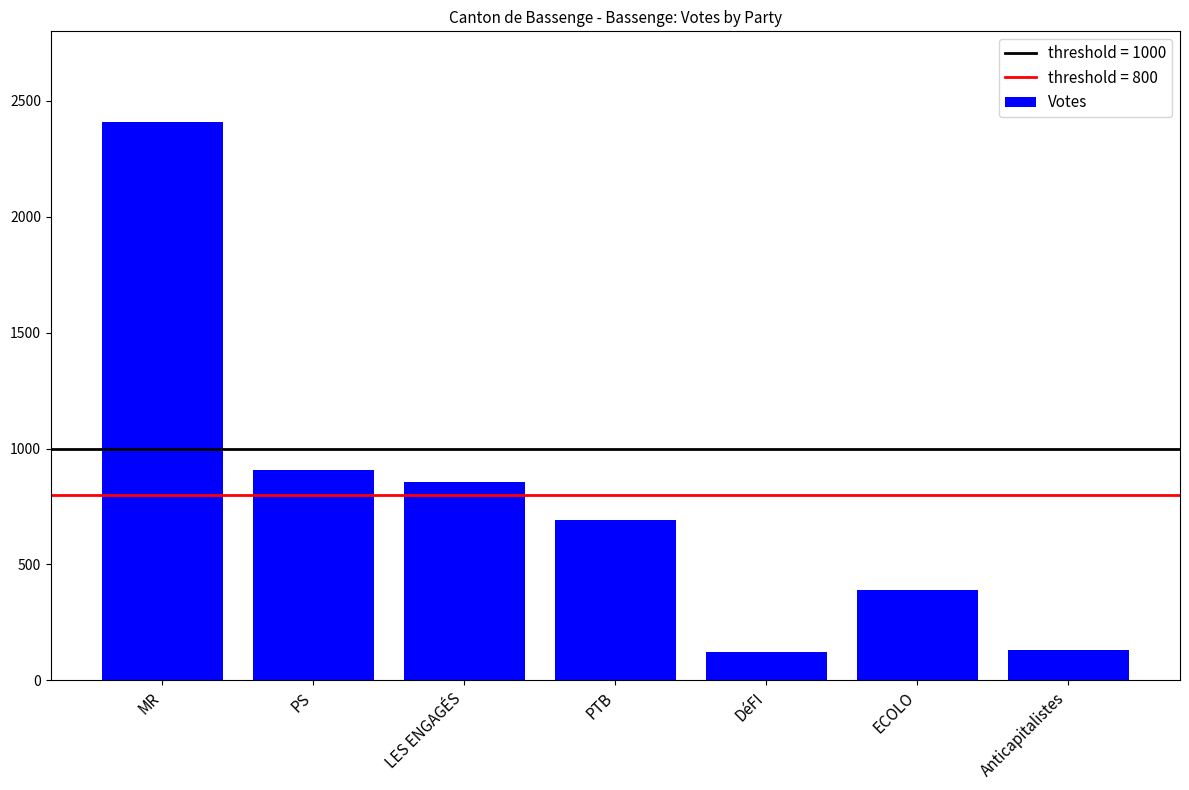

What is the difference between the values at PTB and ECOLO?

301